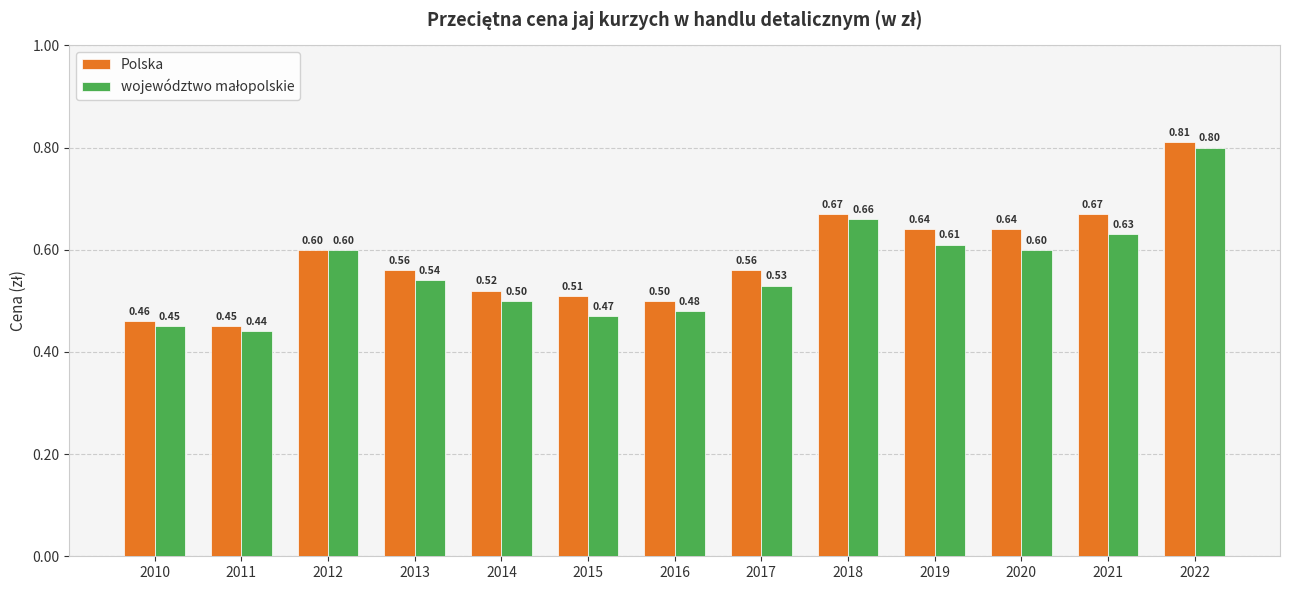

At how many categories does at least one series exceed 0?

13